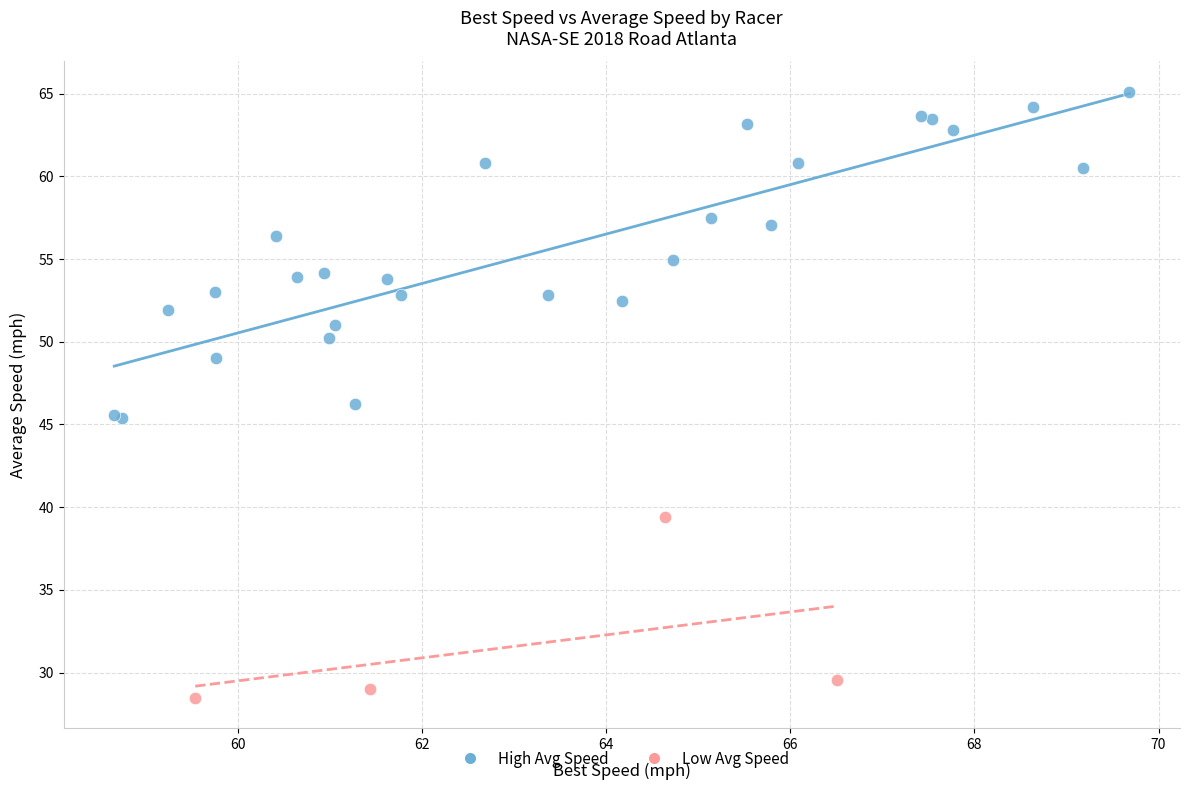

Which series contains the lowest Y value?

Low Avg Speed